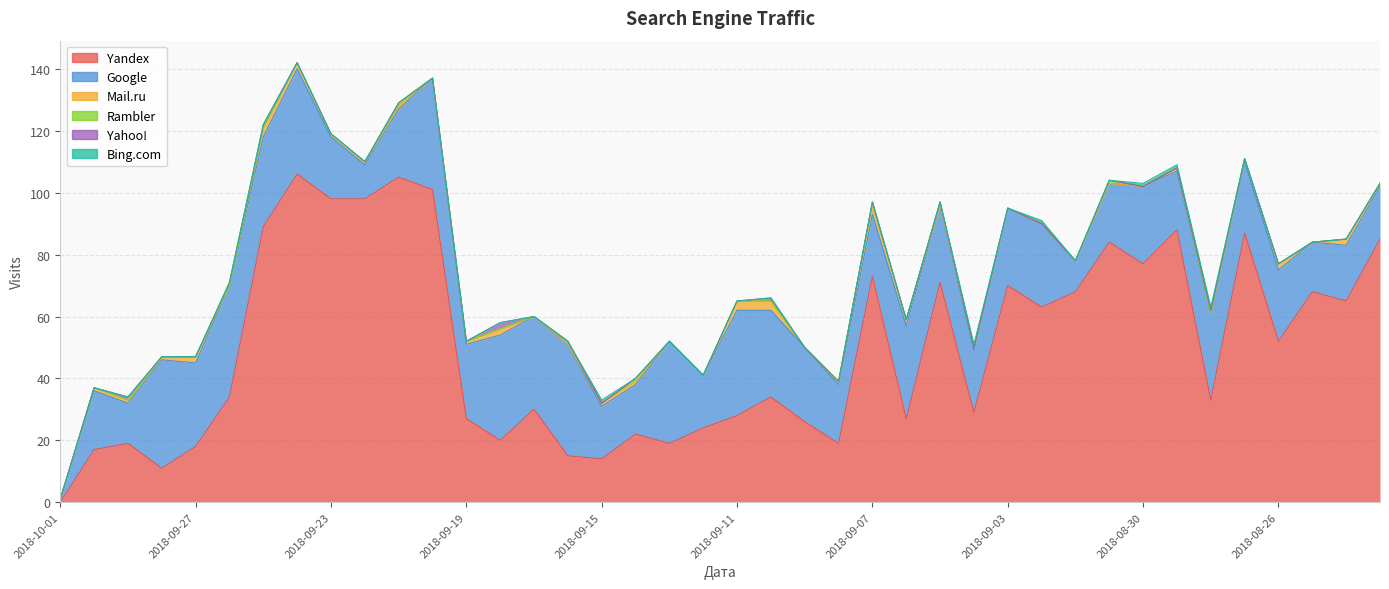

What is the difference between the maximum and minimum values in the Yandex series?

106